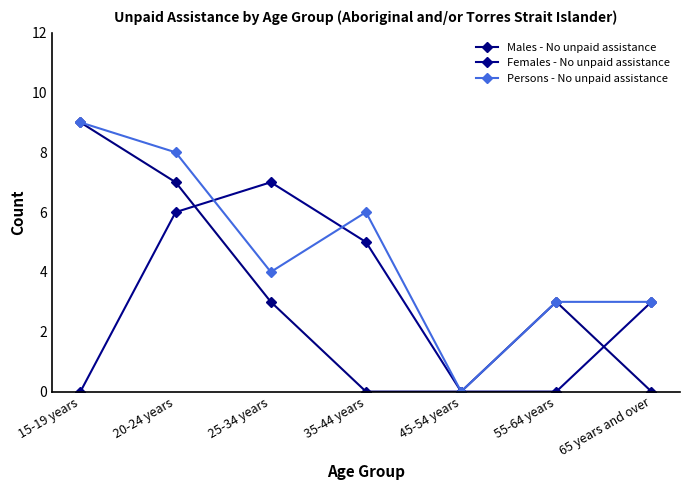

How many interior local peaks does the Females - No unpaid assistance series have?

1